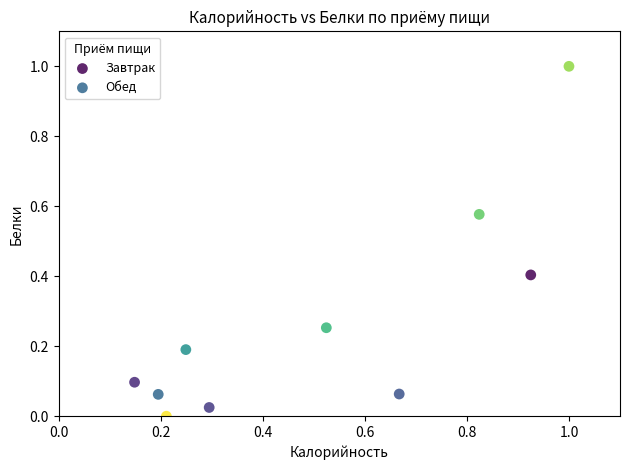

Which series has the widest spread of Y values?

Обед